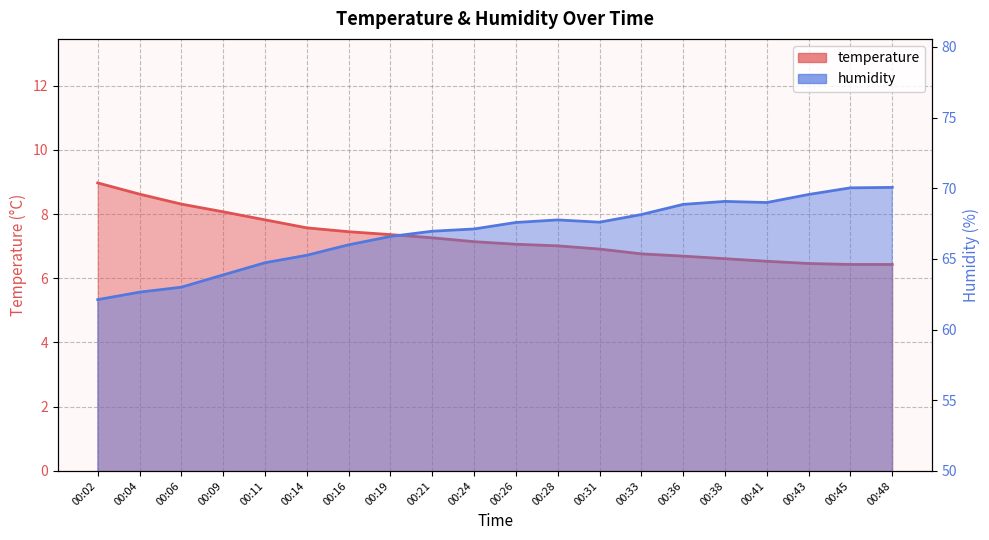

What is the value of the temperature point at the 4th from the left?

8.1